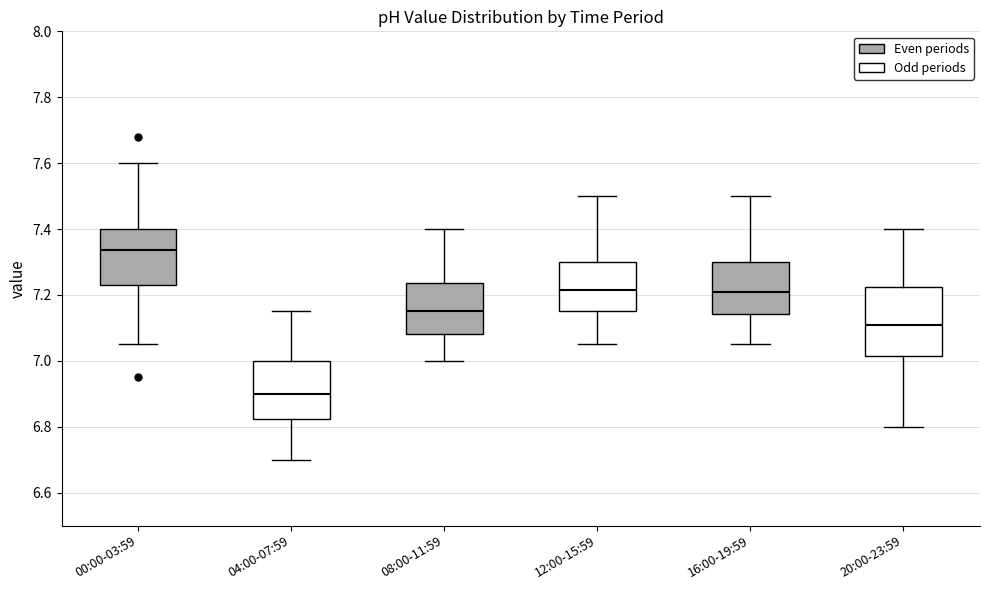

Reading left to right, transcribe this box plot: for each box, give where its median line is, the range the box spans, and where its two whiskers end, as read against the y-axis. The values are not printed on the chart, so give them approximately, as read against the axis.

00:00-03:59: median 7.34, box 7.24 to 7.40, whiskers 7.06 to 7.60
04:00-07:59: median 6.90, box 6.82 to 7.00, whiskers 6.70 to 7.16
08:00-11:59: median 7.16, box 7.08 to 7.24, whiskers 7.00 to 7.40
12:00-15:59: median 7.22, box 7.16 to 7.30, whiskers 7.06 to 7.50
16:00-19:59: median 7.22, box 7.14 to 7.30, whiskers 7.06 to 7.50
20:00-23:59: median 7.12, box 7.02 to 7.22, whiskers 6.80 to 7.40